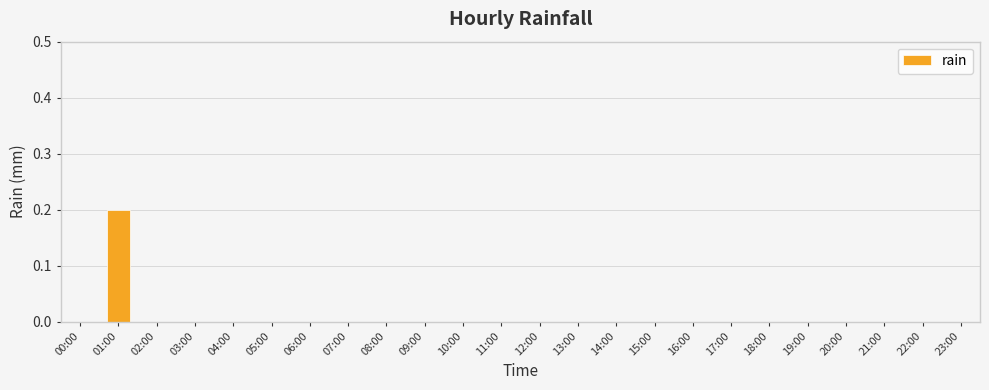

Does the chart contain stacked bars?

No